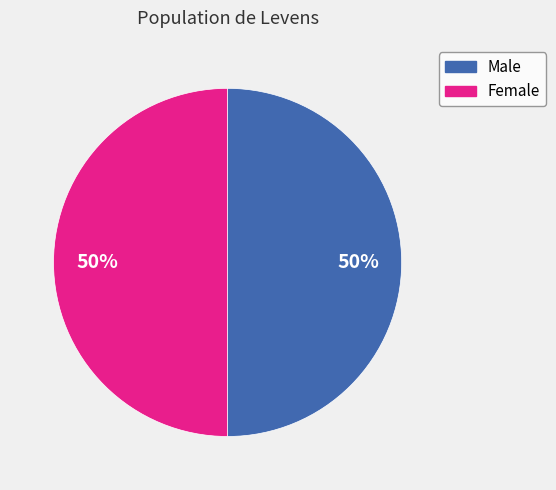

To the nearest percent, what is the average slice percentage?

50%